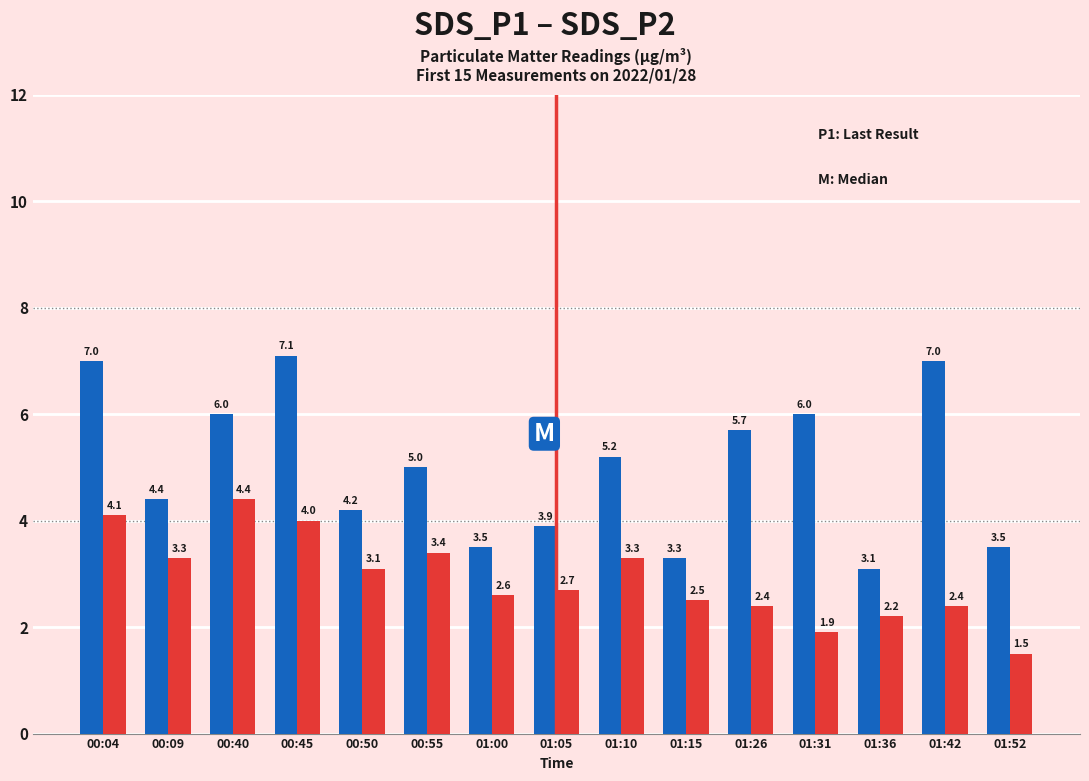

At which category does the chart reach its peak across all series?

00:45